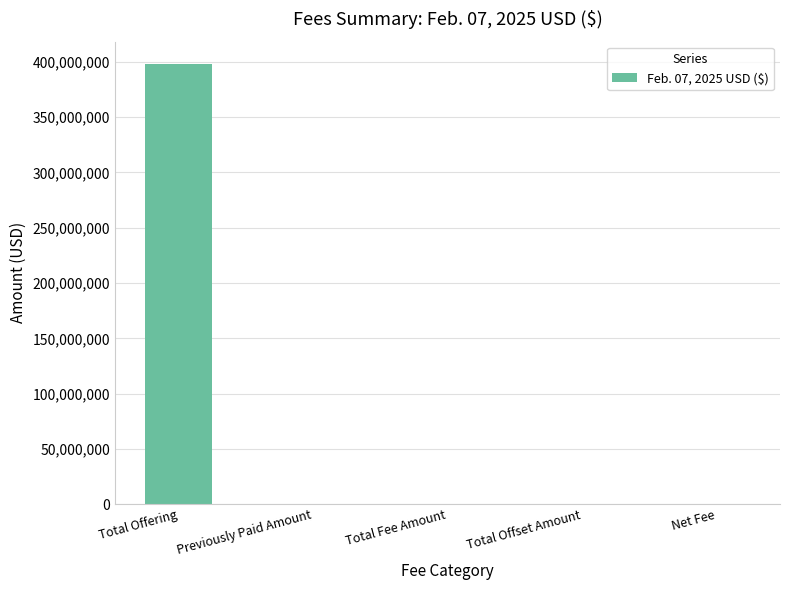

What is the sum of all values?

398537995.0